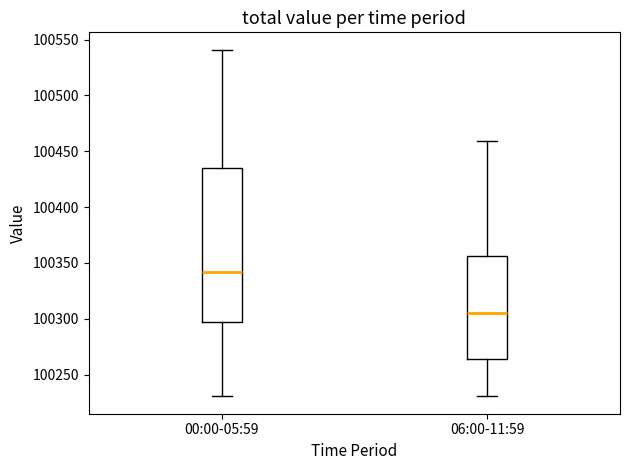

Reading left to right, read every box against the y-axis: the position of its median line, the range the box covers, and the ends of its whiskers. The values are not printed on the chart, so give them approximately, as read against the axis.

00:00-05:59: median 100340, box 100295 to 100435, whiskers 100230 to 100540
06:00-11:59: median 100305, box 100265 to 100355, whiskers 100230 to 100460